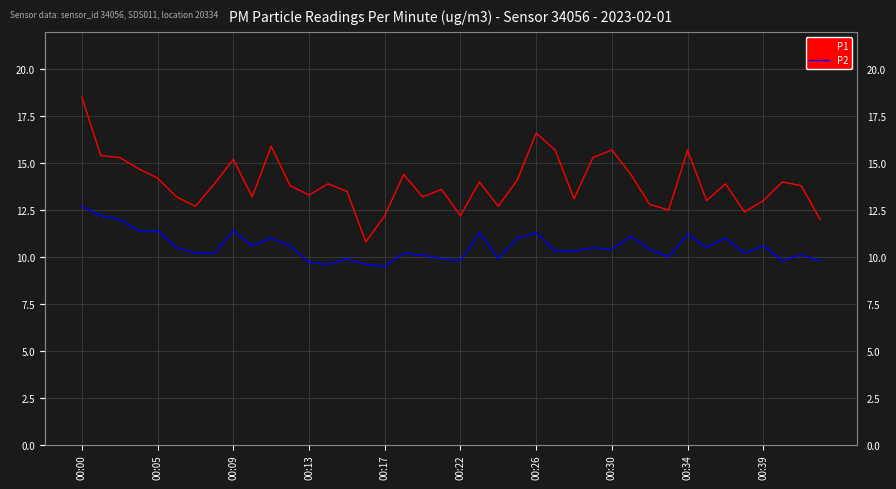

Reading left to right, what are all the values shown in this chart?

P1: 18.5	15.4	15.3	14.7	14.2	13.2	12.7	13.9	15.2	13.2	15.9	13.8	13.3	13.9	13.5	10.8	12.2	14.4	13.2	13.6	12.2	14.0	12.7	14.1	16.6	15.7	13.1	15.3	15.7	14.4	12.8	12.5	15.7	13.0	13.9	12.4	13.0	14.0	13.8	12.0
P2: 12.7	12.2	12.0	11.4	11.4	10.5	10.2	10.2	11.4	10.6	11.0	10.6	9.7	9.6	9.9	9.6	9.5	10.2	10.1	9.9	9.8	11.3	9.9	11.0	11.3	10.3	10.3	10.5	10.4	11.1	10.4	10.0	11.2	10.5	11.0	10.2	10.6	9.8	10.1	9.8